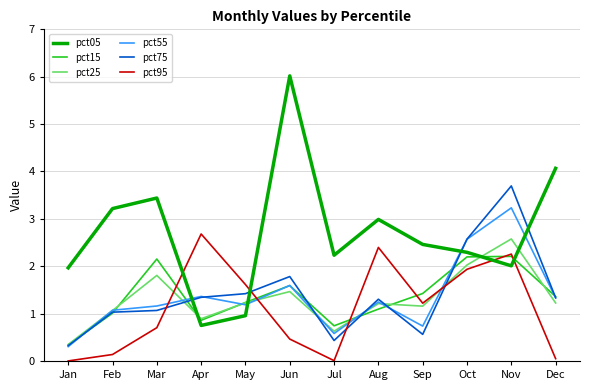

At which category does pct15 reach its first local peak?

Mar